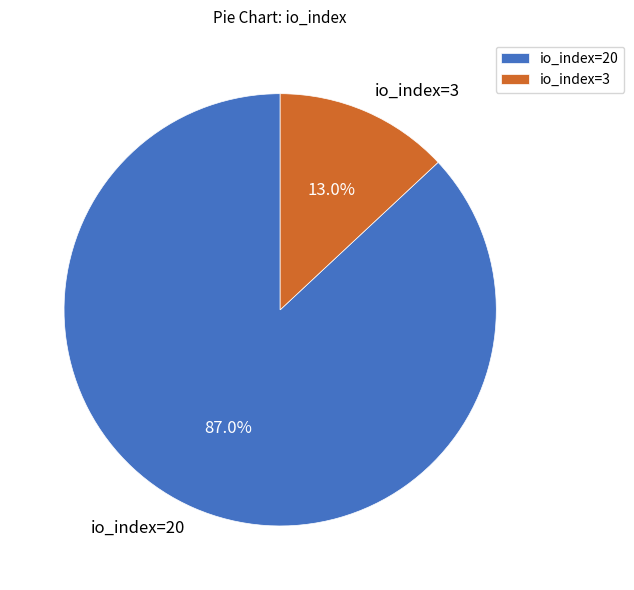

How many slices are in this pie chart?

2